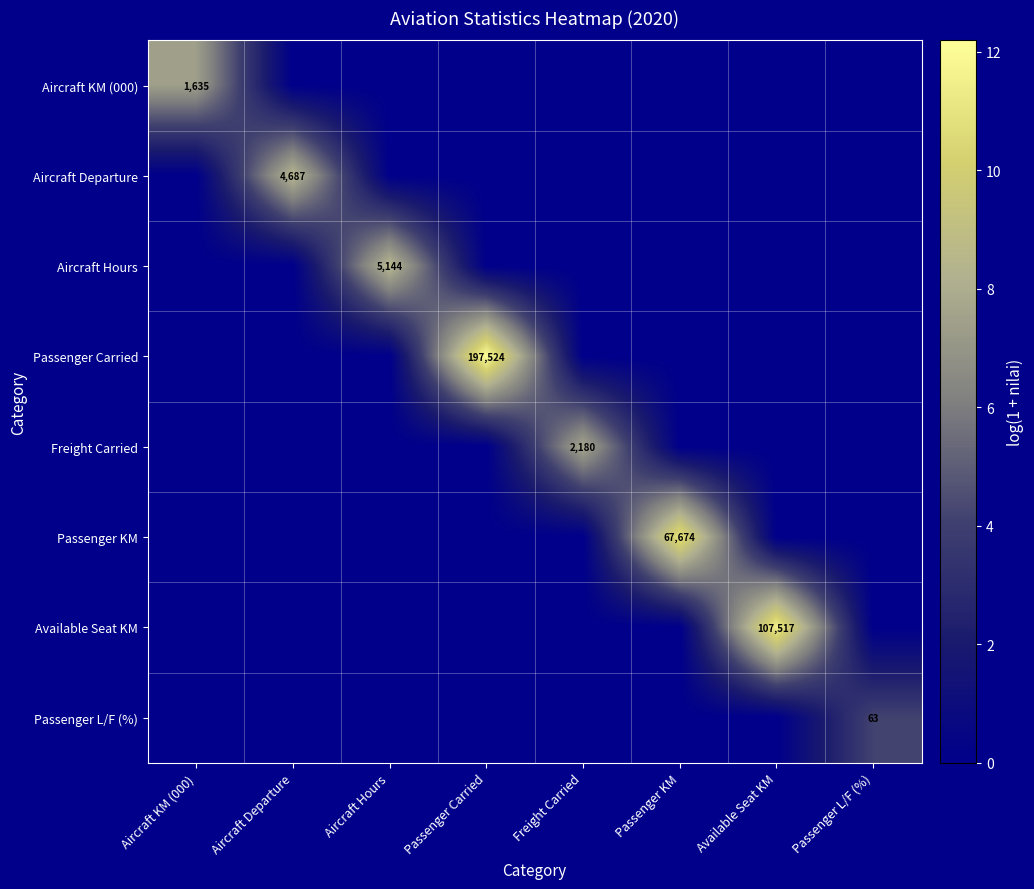

What is the highest value of the Available Seat KM series?

11.6